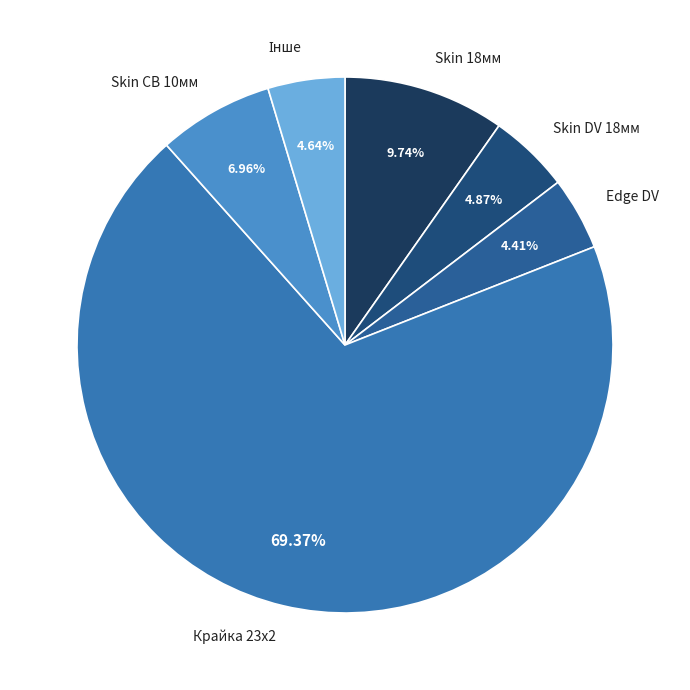

Combined, do Skin CB 10мм and Крайка 23x2 account for over 50%?

Yes